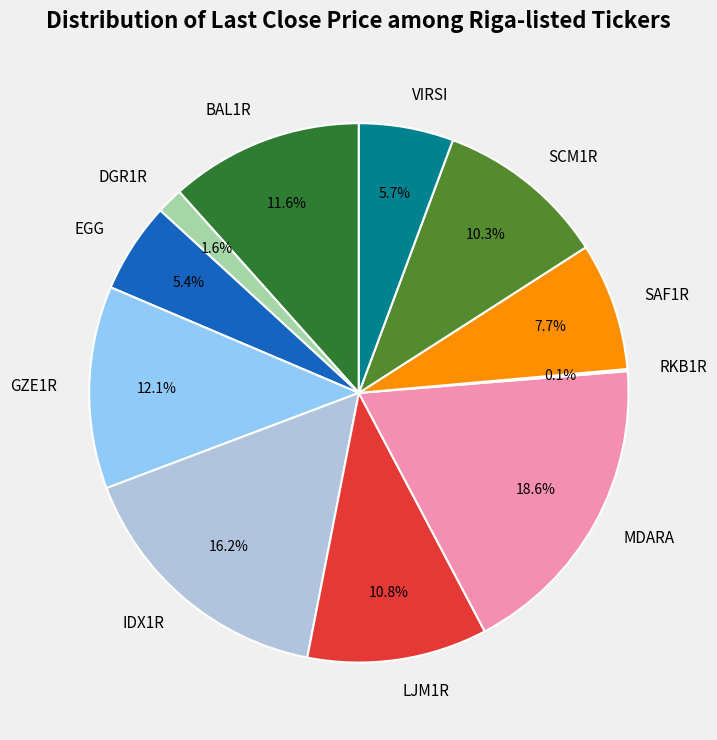

Which category has the biggest portion of the pie?

MDARA